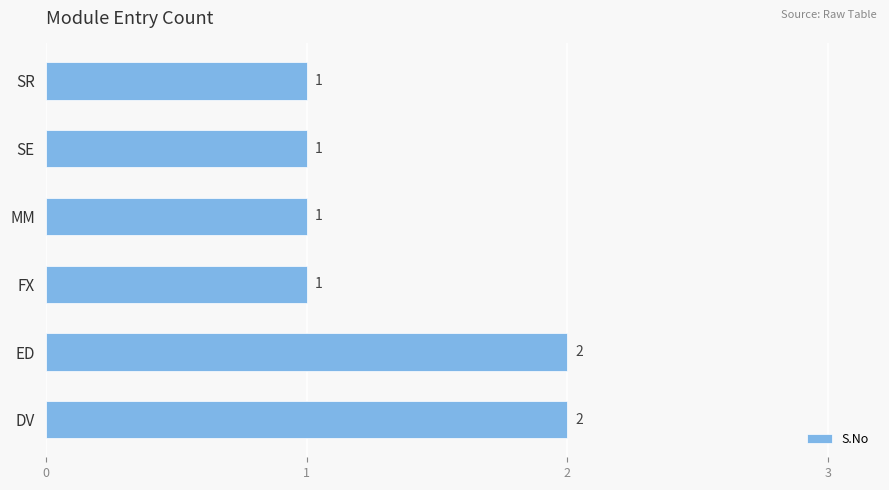

The value at FX is 1. True or false?

True